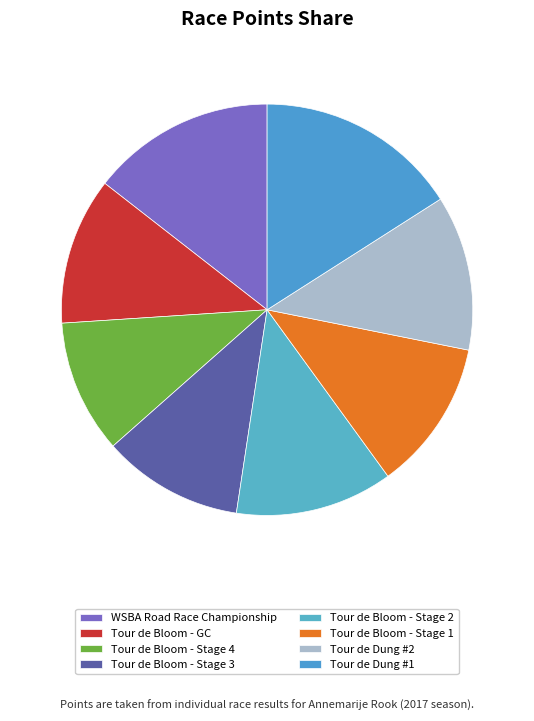

Count the number of slices in the pie.

8